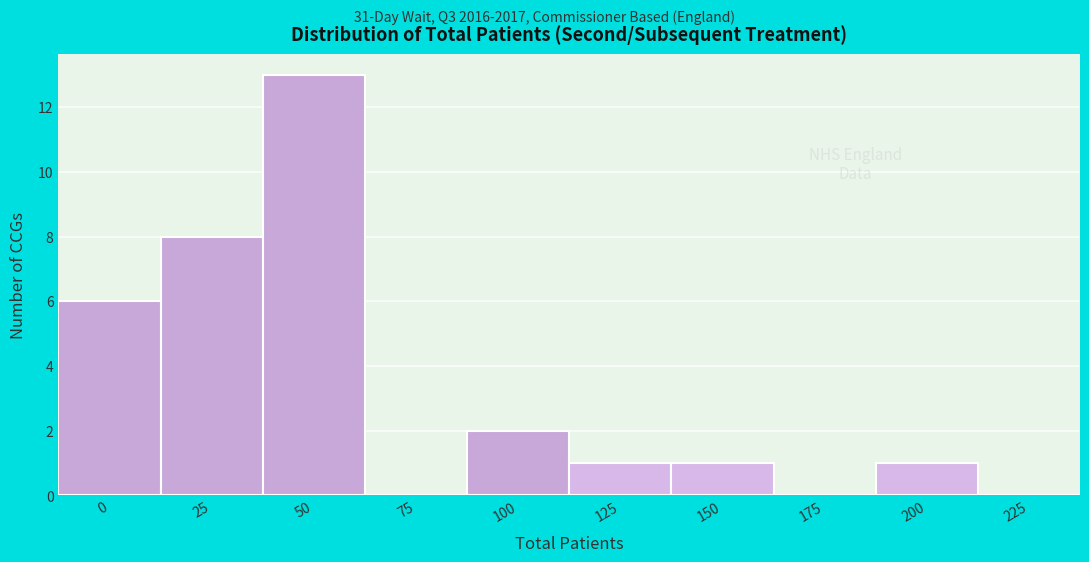

Reading right to left, extract all data points from this chart.

225=0	200=1	175=0	150=1	125=1	100=2	75=0	50=13	25=8	0=6